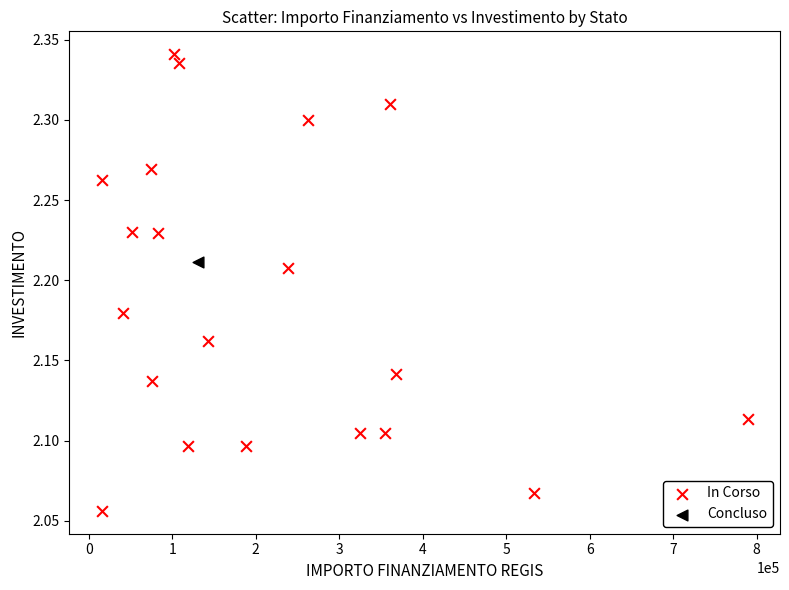

What are all the series names shown in the legend?

In Corso, Concluso